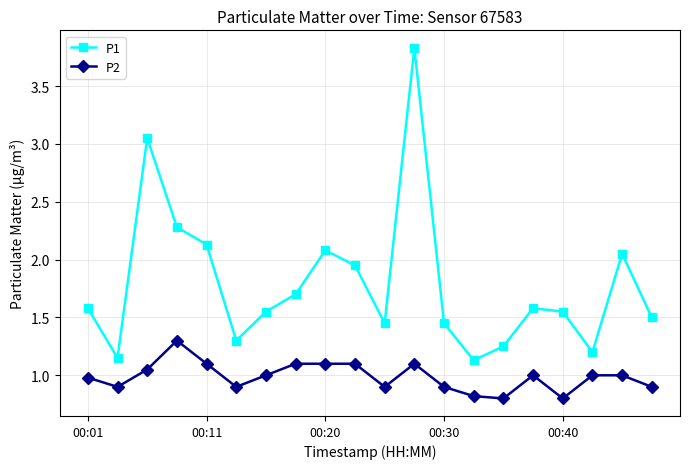

What are all the series names shown in the legend?

P1, P2